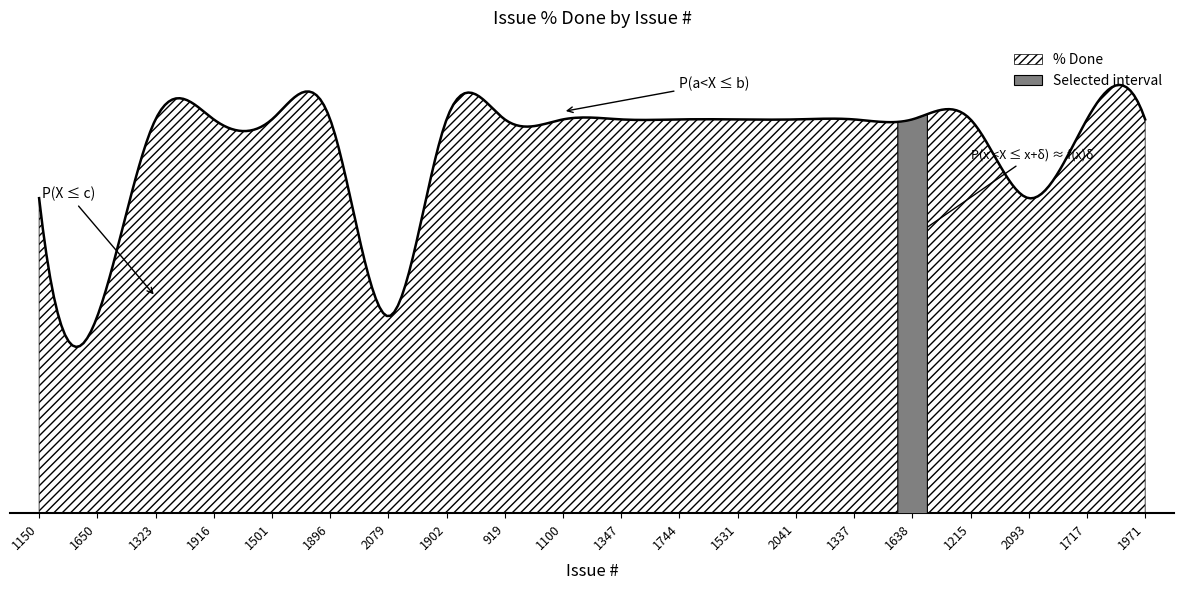

Which has a higher value, 1100 or 1531?

1100